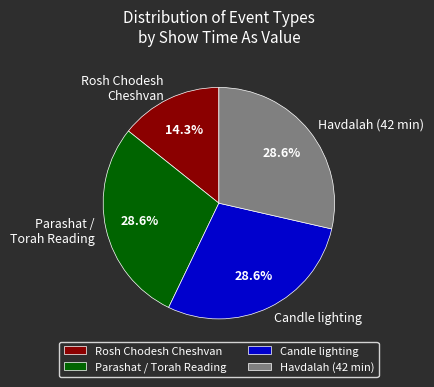

What portion of the pie excludes Candle lighting?

71.4%